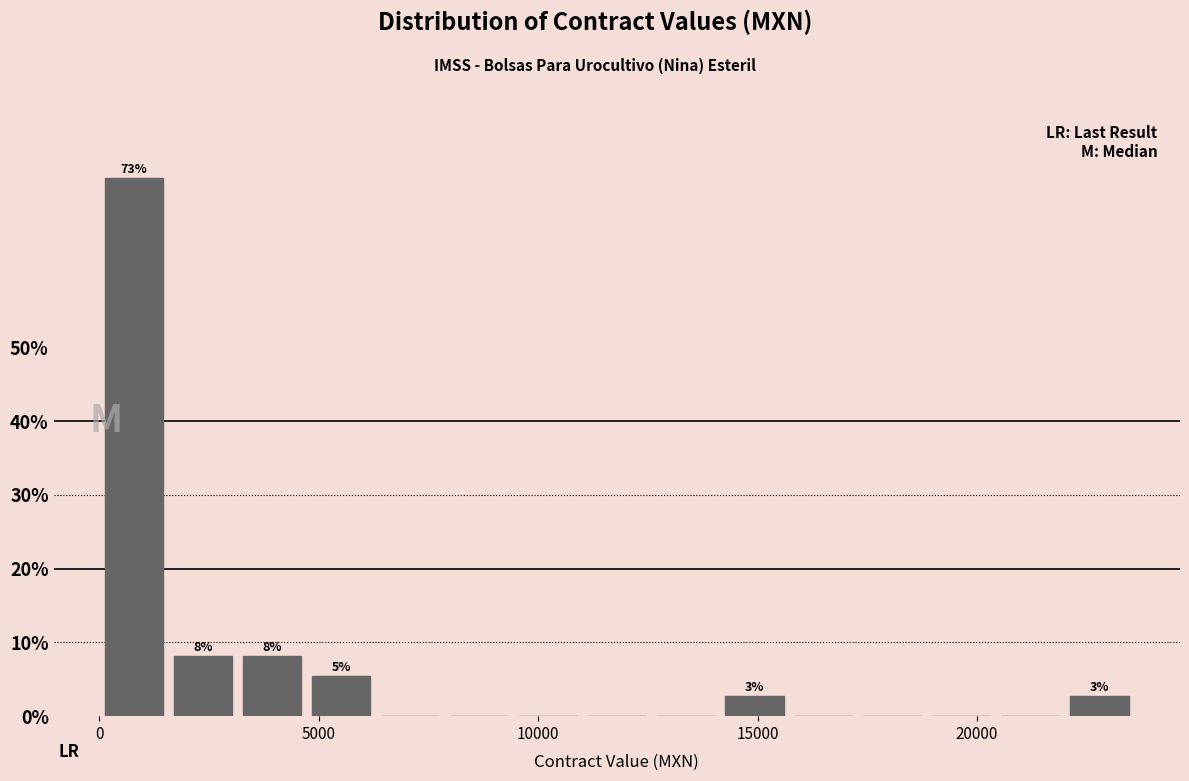

Read against the x-axis, roughly where is the centre of the tallest bar?

1000